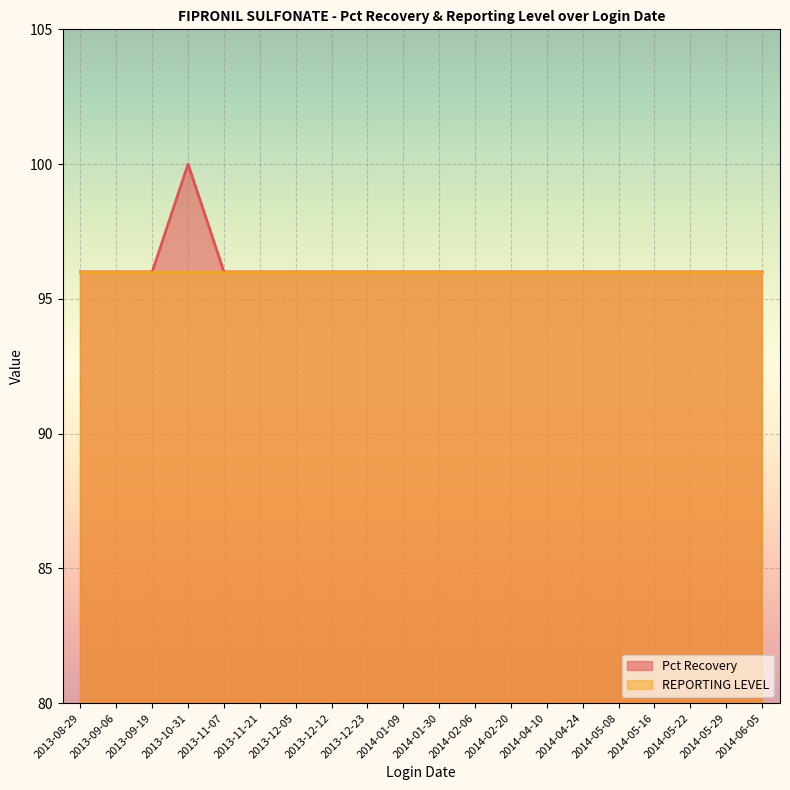

Count the number of categories in the chart.

20